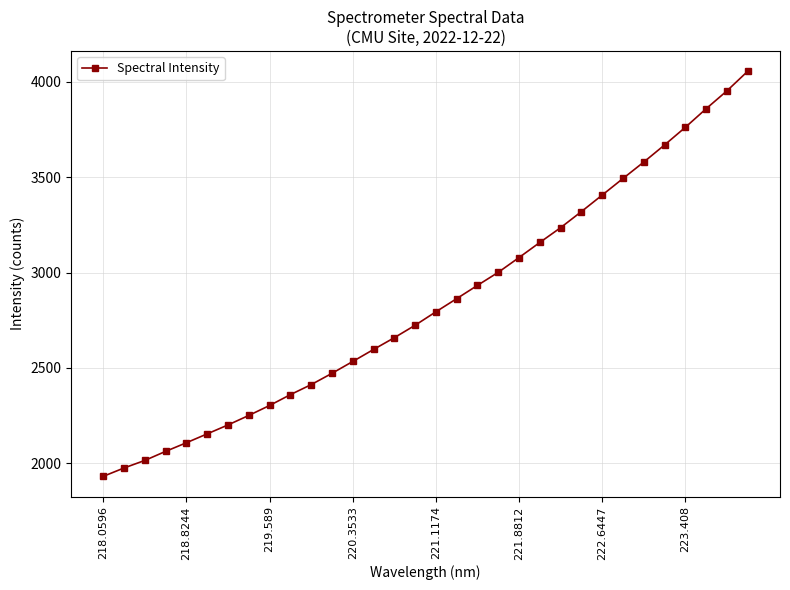

True or false: the data has more than 2 interior local peaks.

False